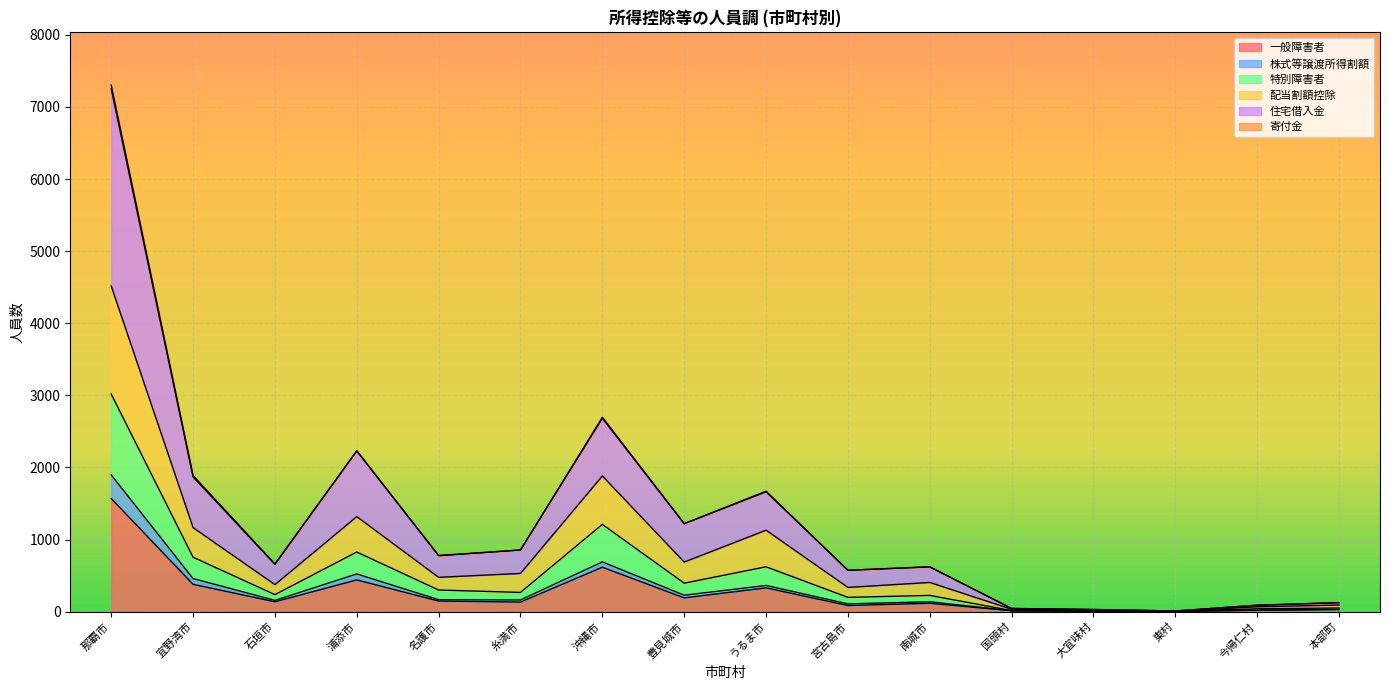

What is the difference between the maximum and minimum values in the 一般障害者 series?

1565.0